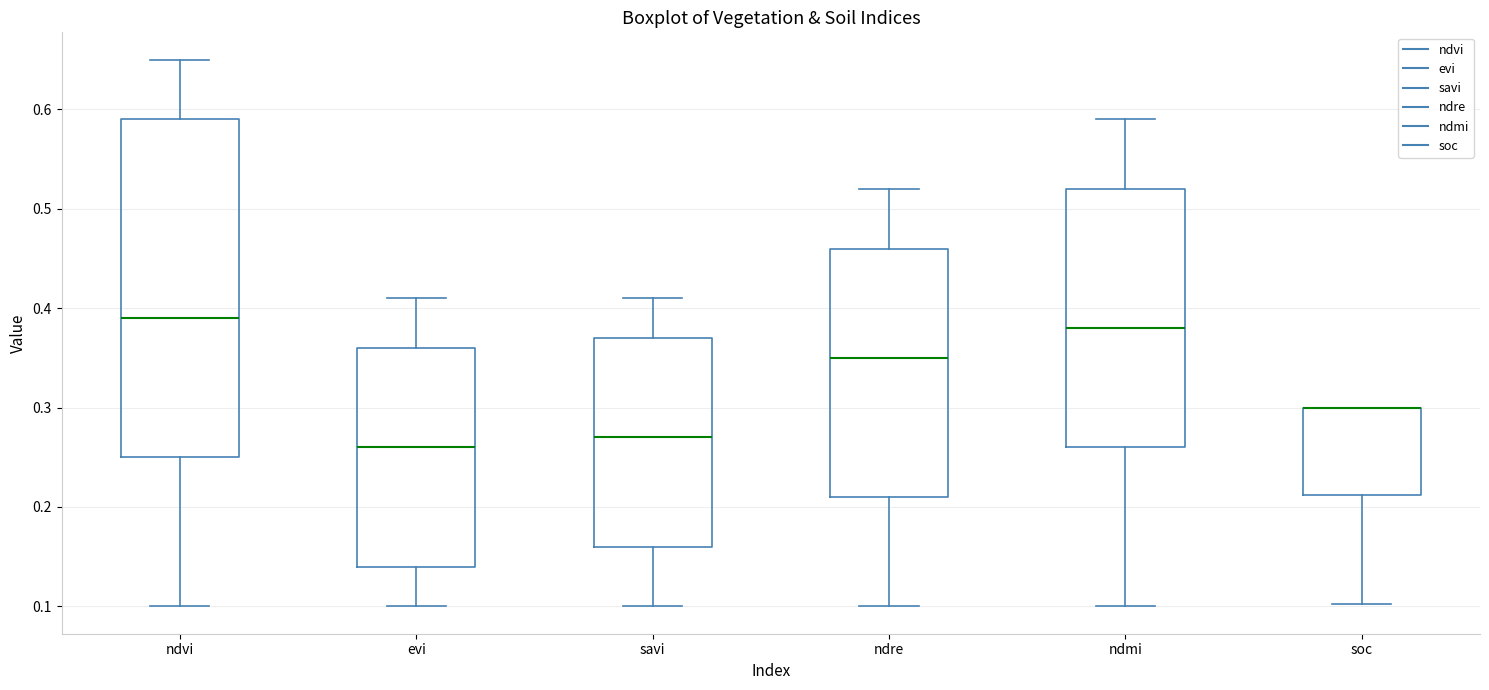

Where does the lower whisker of the box for ndre end on the y-axis? The values are not printed on the chart, so give them approximately, as read against the axis.

0.10